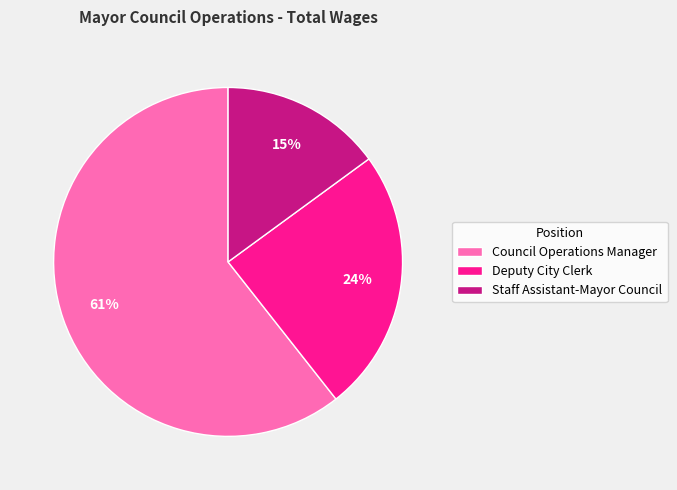

Which category has the biggest portion of the pie?

Council Operations Manager